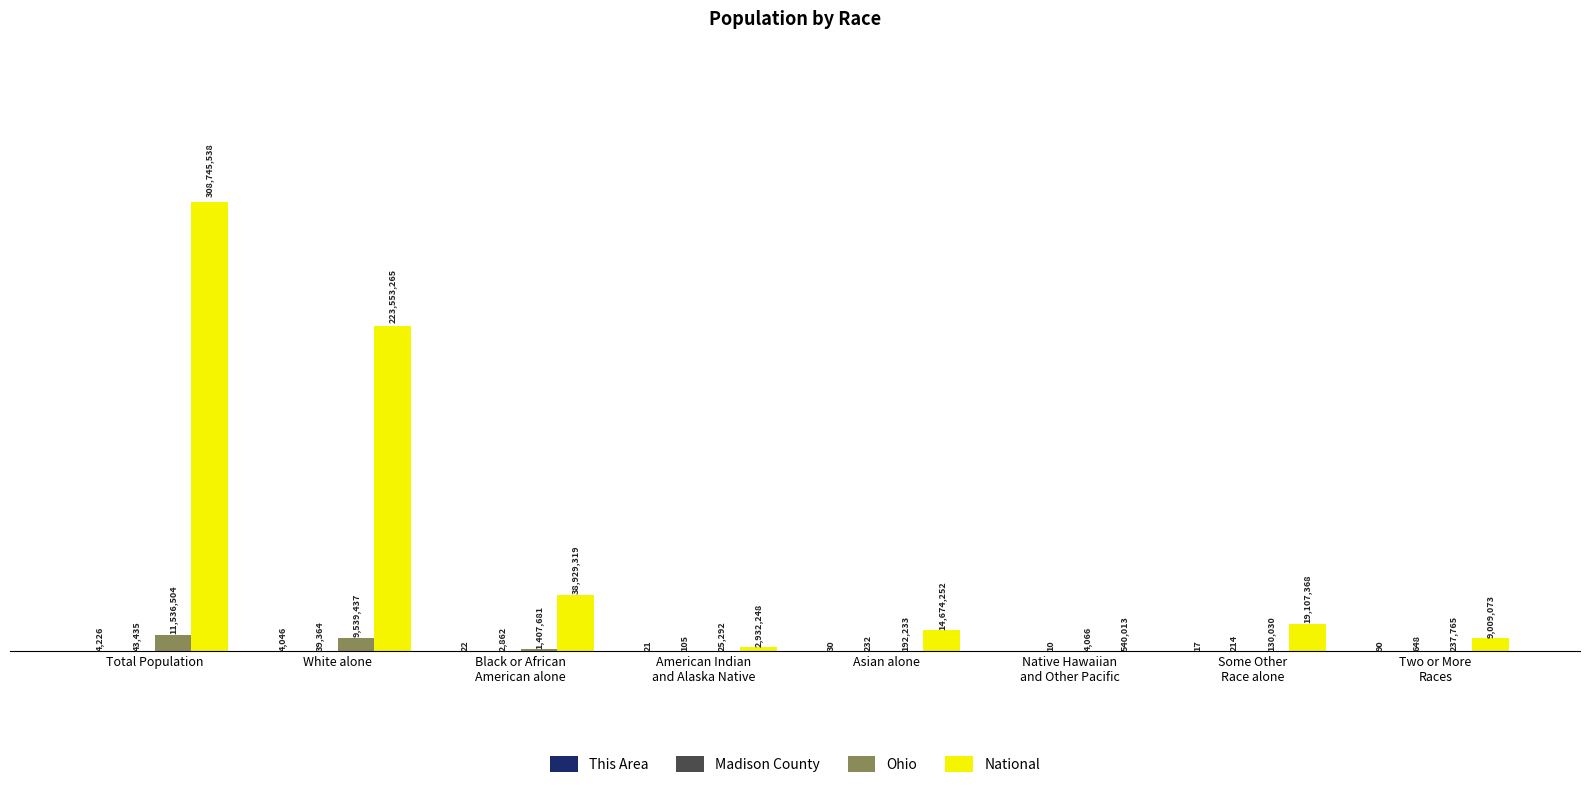

Where does the Ohio series first go above 237765?

Total Population